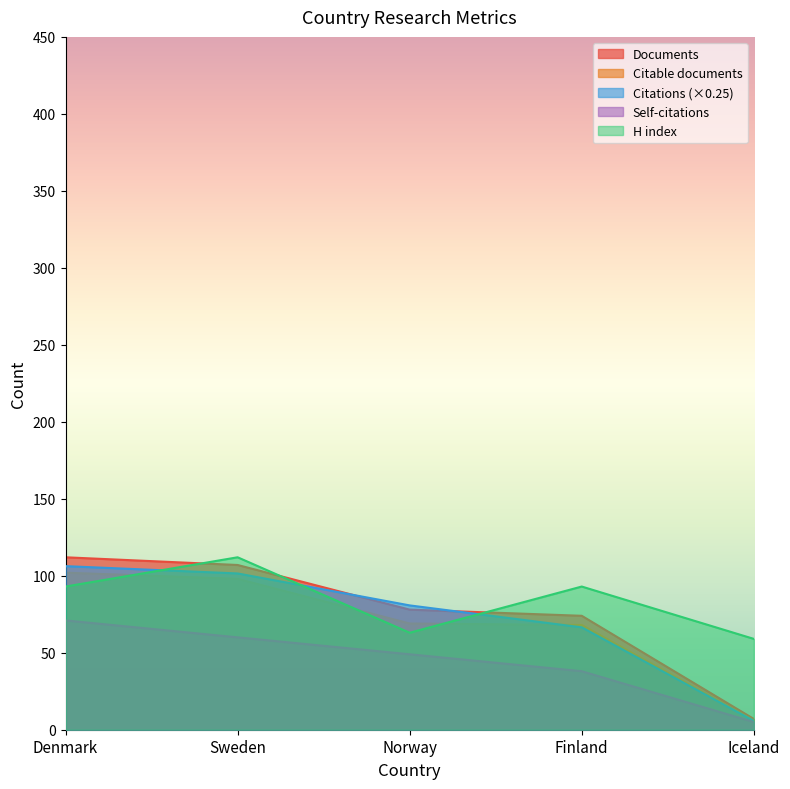

What is the average value of the Self-citations series?

44.6